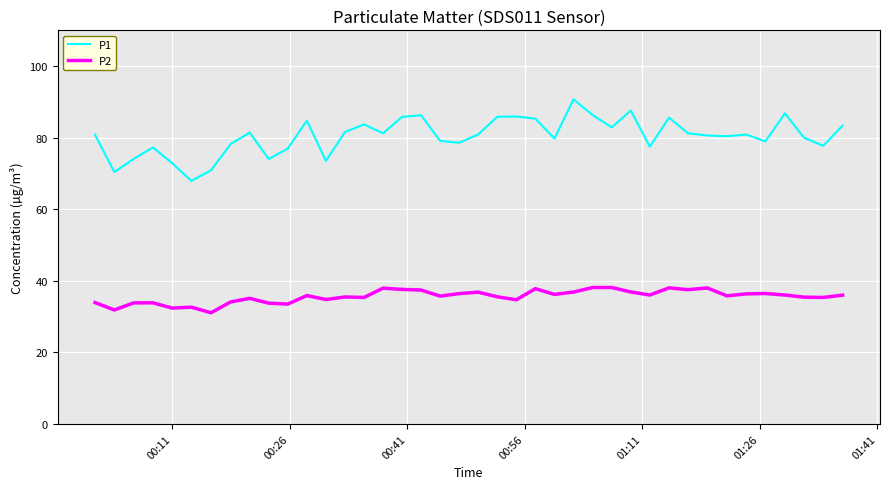

What is the maximum value for P2?

38.1